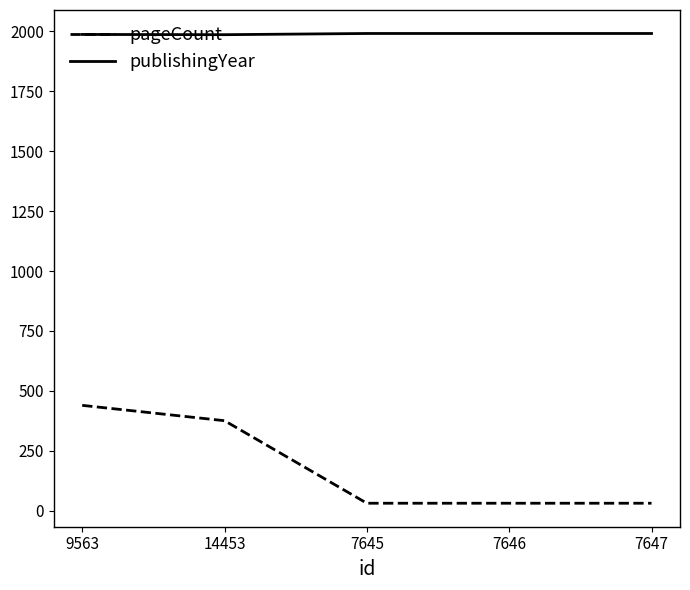

Which series changed the most between 14453 and 7646?

pageCount